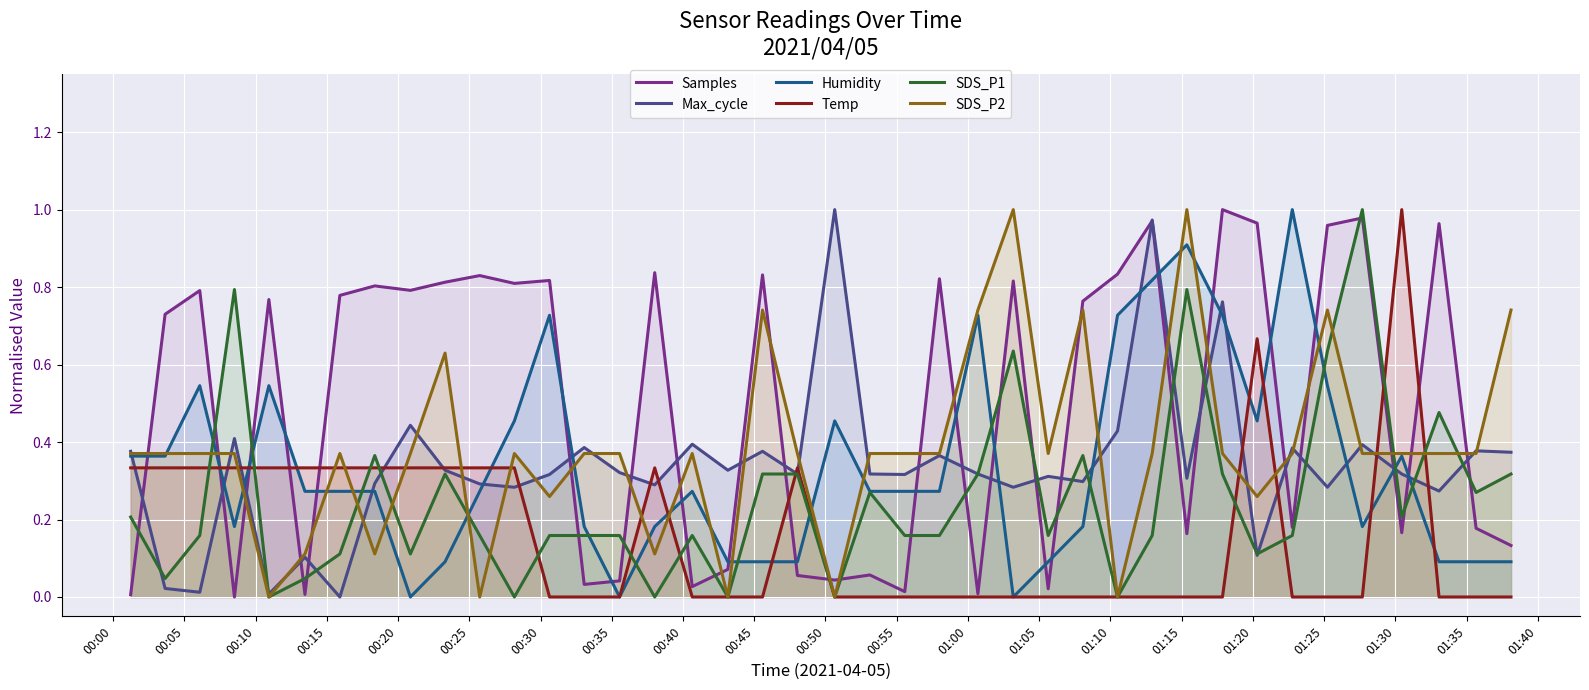

Which series has the largest total across all categories?

Samples